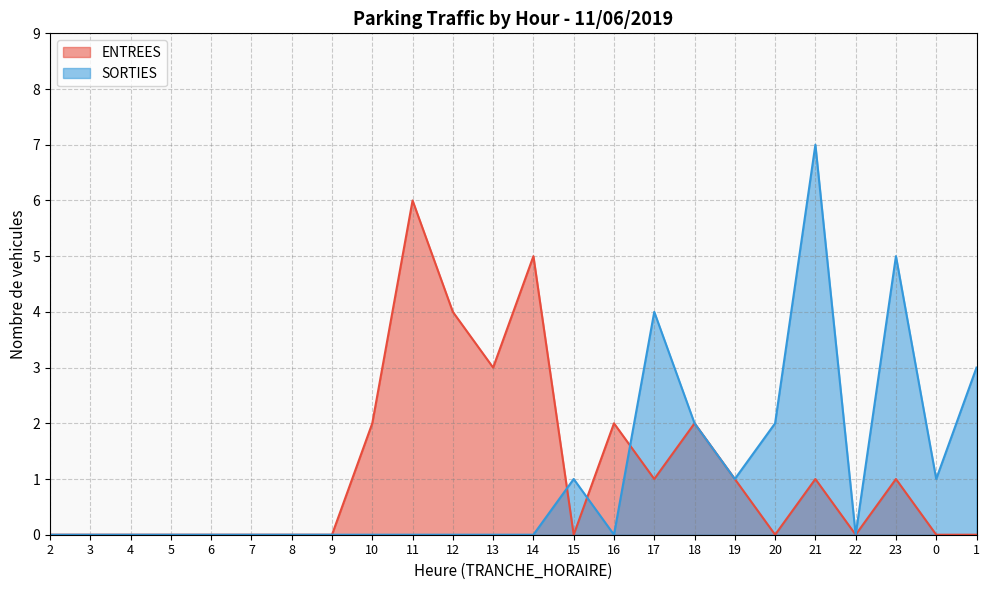

At which label is ENTREES closest to 3?

13